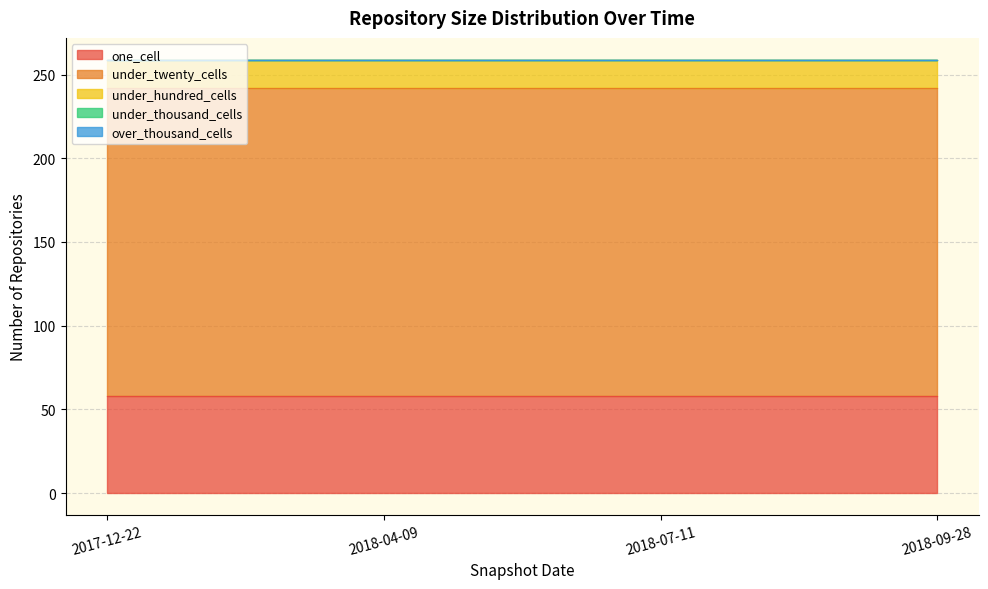

At which label is under_hundred_cells closest to 17?

2017-12-22